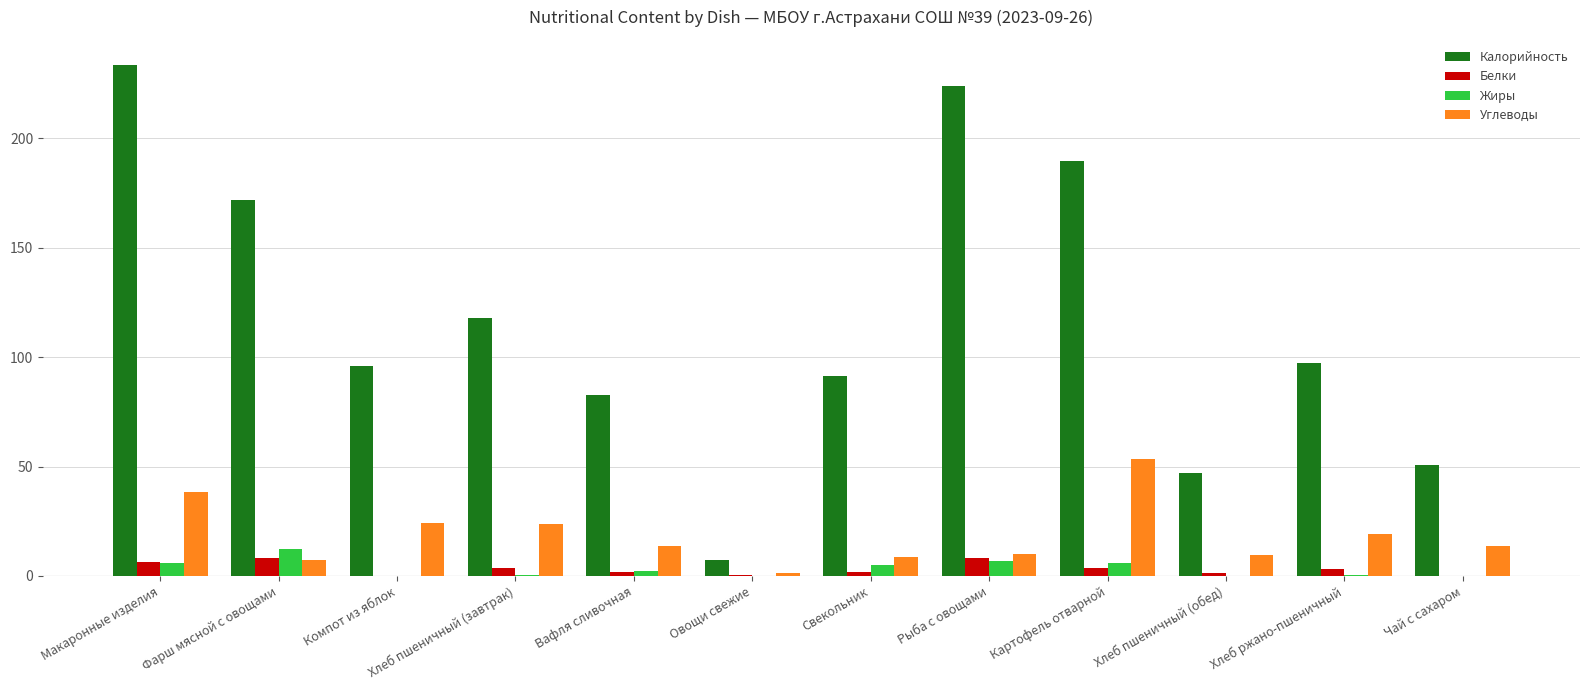

Is it true that Калорийность equals 233.4 at Макаронные изделия?

True